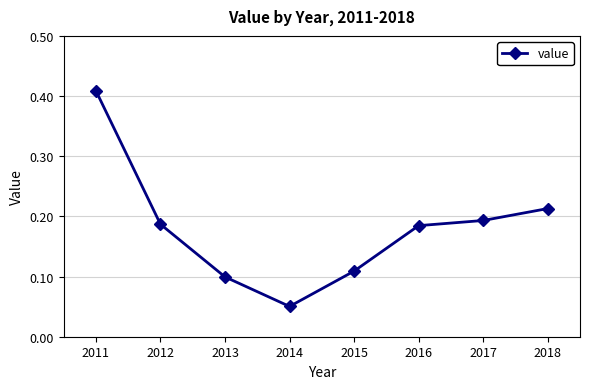

True or false: the data shows 0.1 at 2016.

False